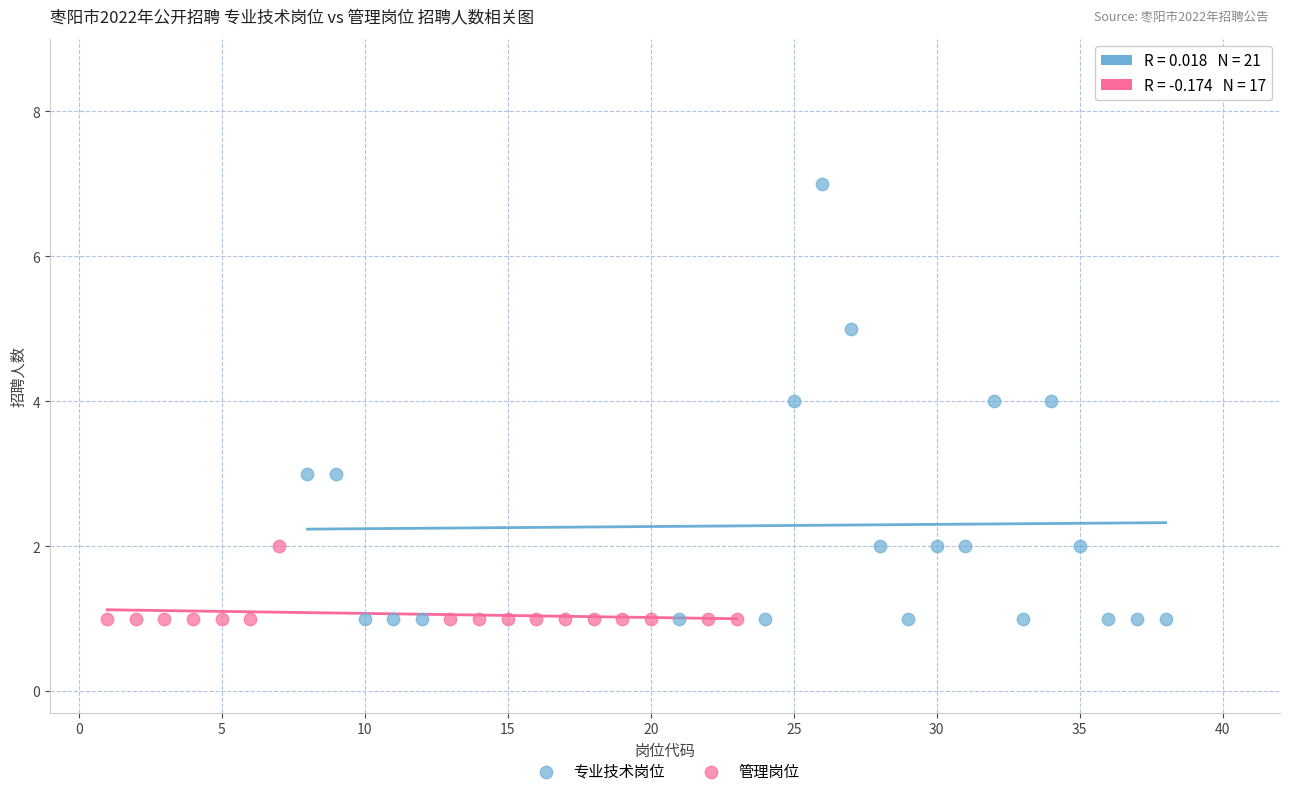

Which series has the widest spread of Y values?

专业技术岗位